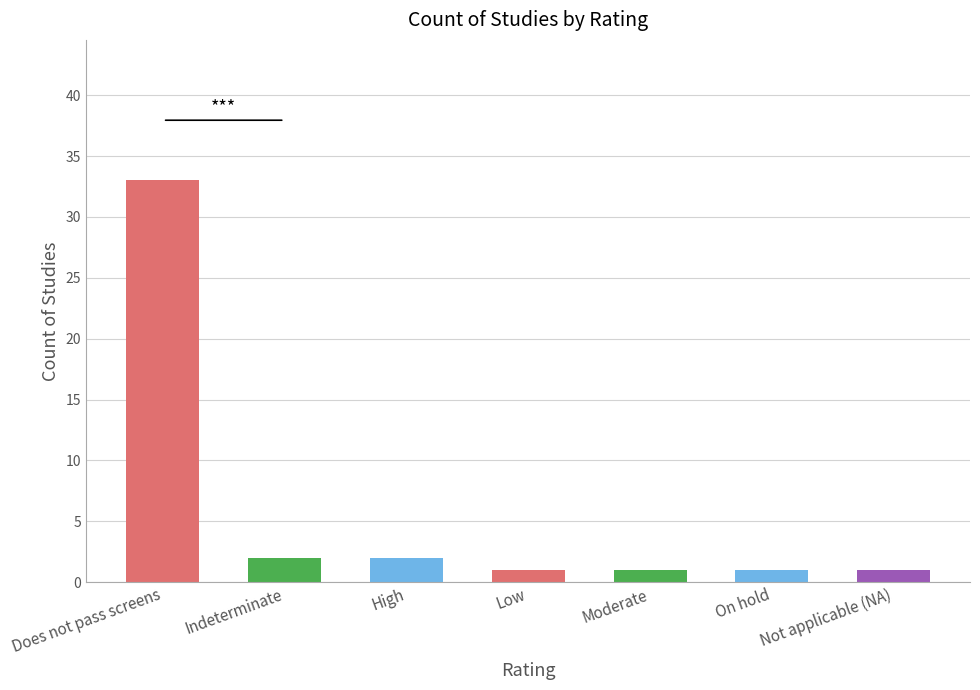

The value at Not applicable (NA) is 1. True or false?

True